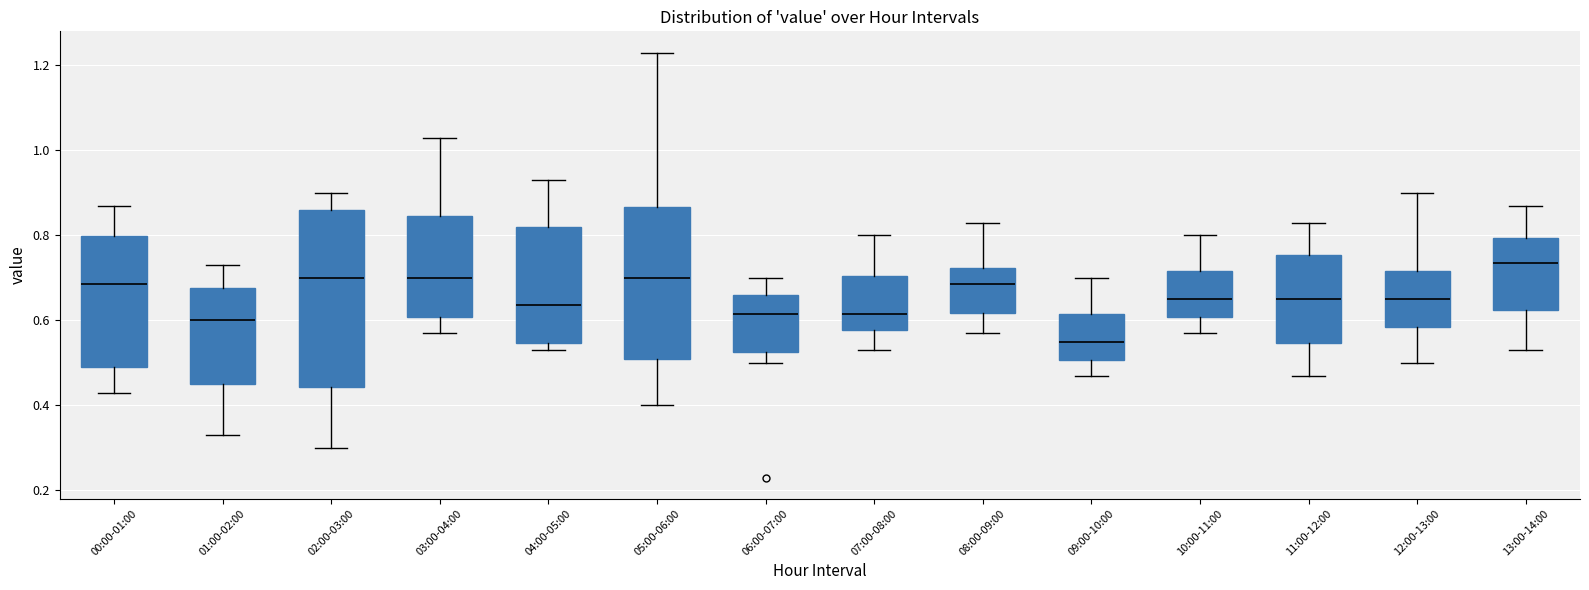

Which box has the lowest median line?

09:00-10:00